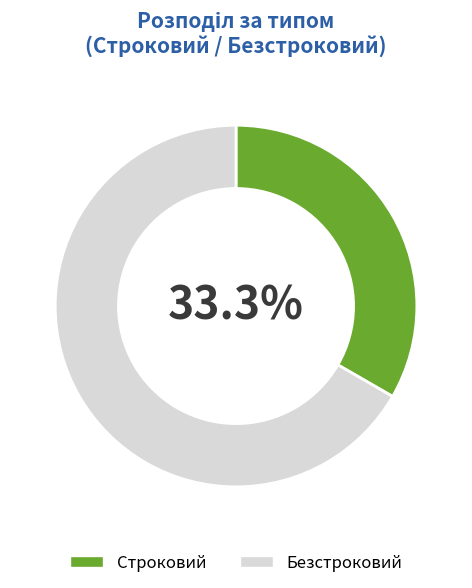

How many slices are in this pie chart?

2